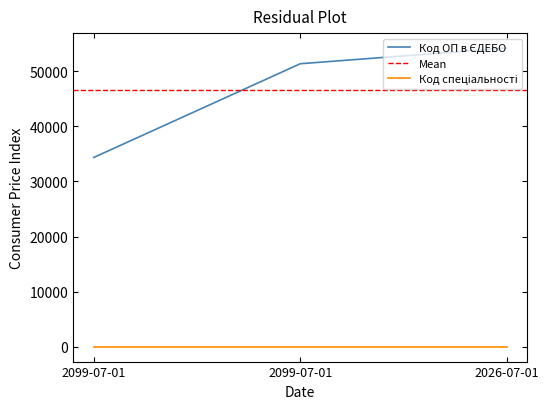

At which category does the chart reach its minimum across all series?

2099-07-01